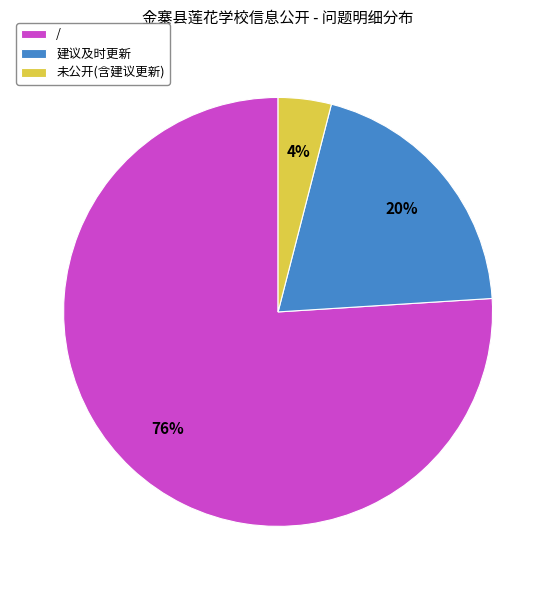

Between 未公开(含建议更新) and 建议及时更新, which is larger?

建议及时更新